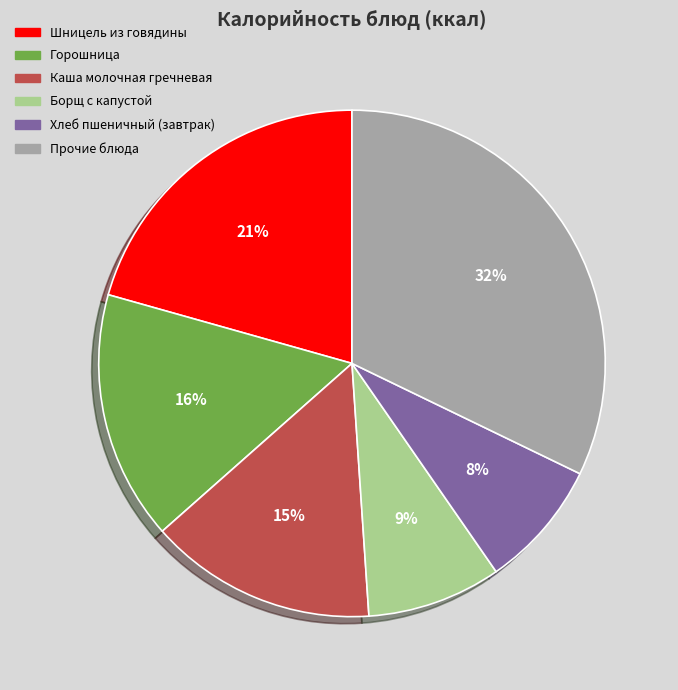

Is there a majority slice in this chart?

No